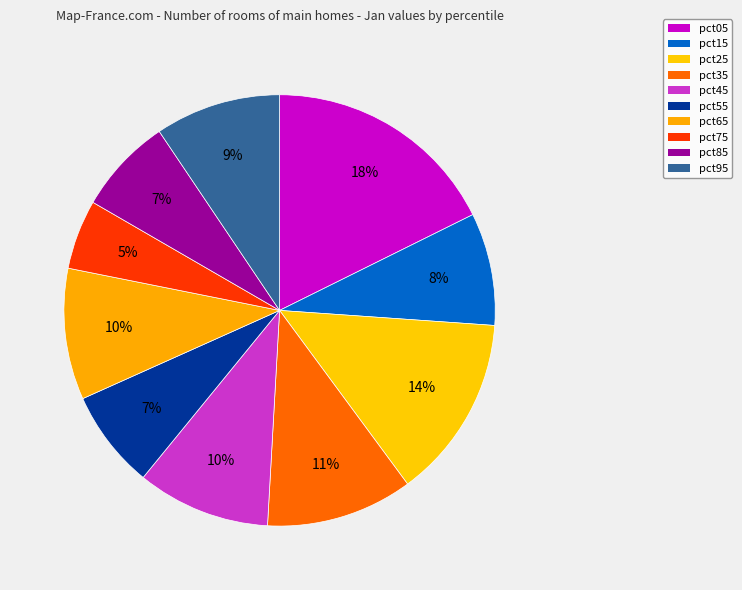

What percentage is the pct85 slice, to the nearest percent?

7%